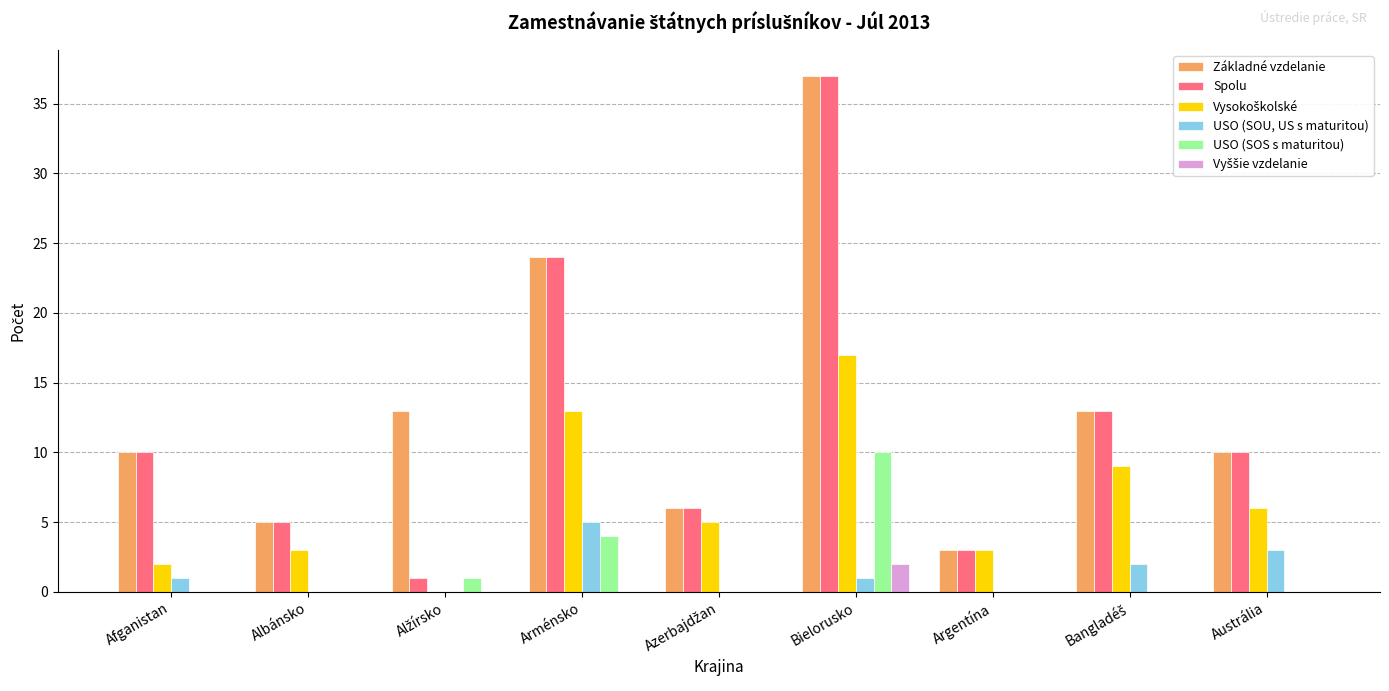

How many data points does each series have?

9